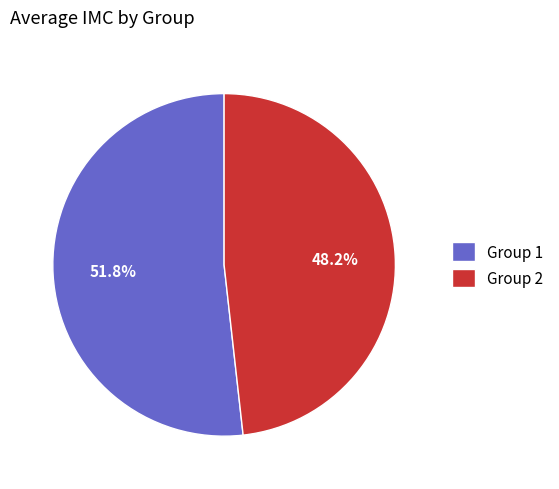

Which has a higher value, Group 2 or Group 1?

Group 1